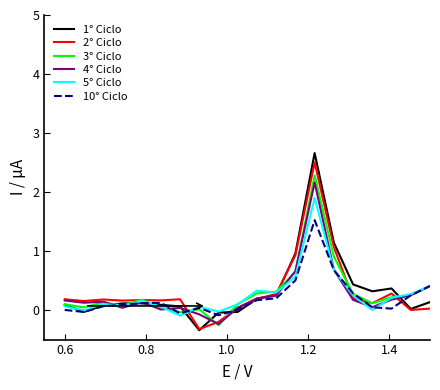

What is the smallest value displayed?

-0.3